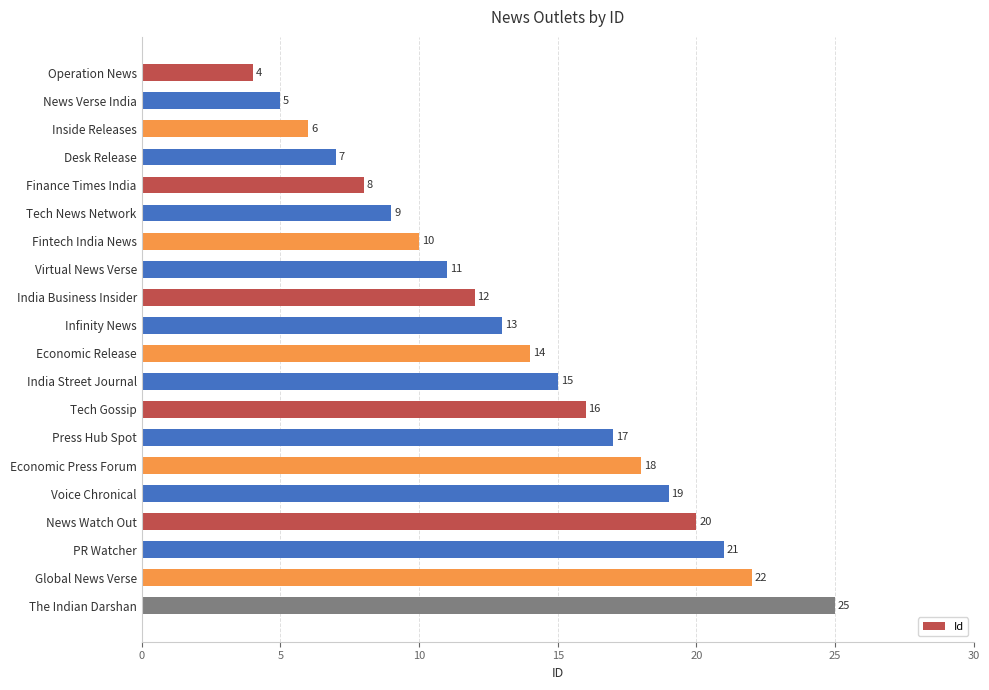

Is it true that the value at India Business Insider is 12?

True